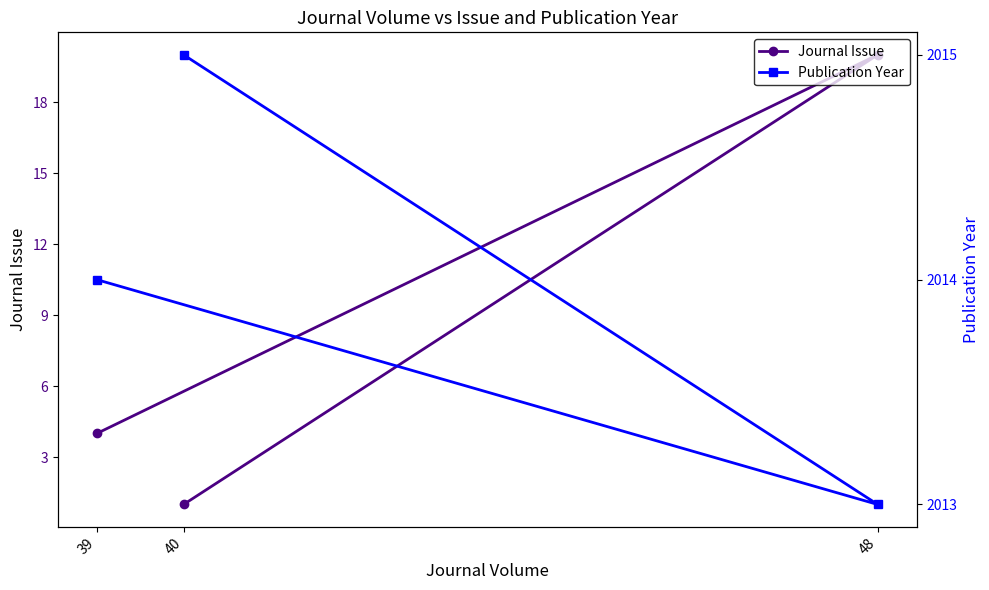

What is the spread (max minus min) of values at 39?

2010